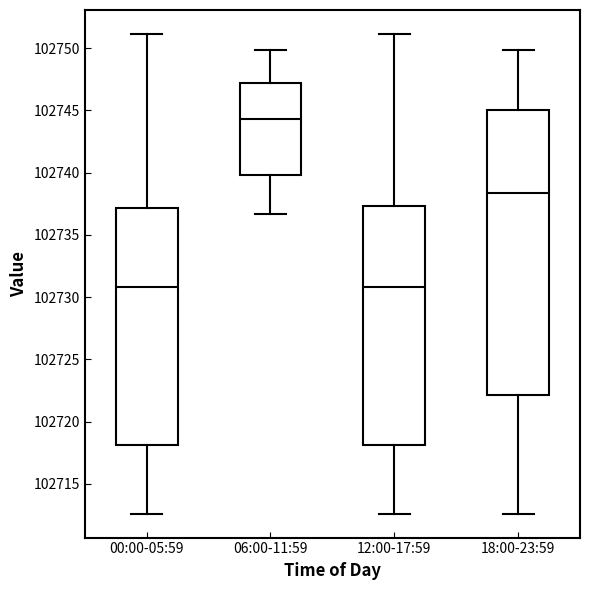

Which box is the tallest, from its lower edge to its upper edge?

18:00-23:59